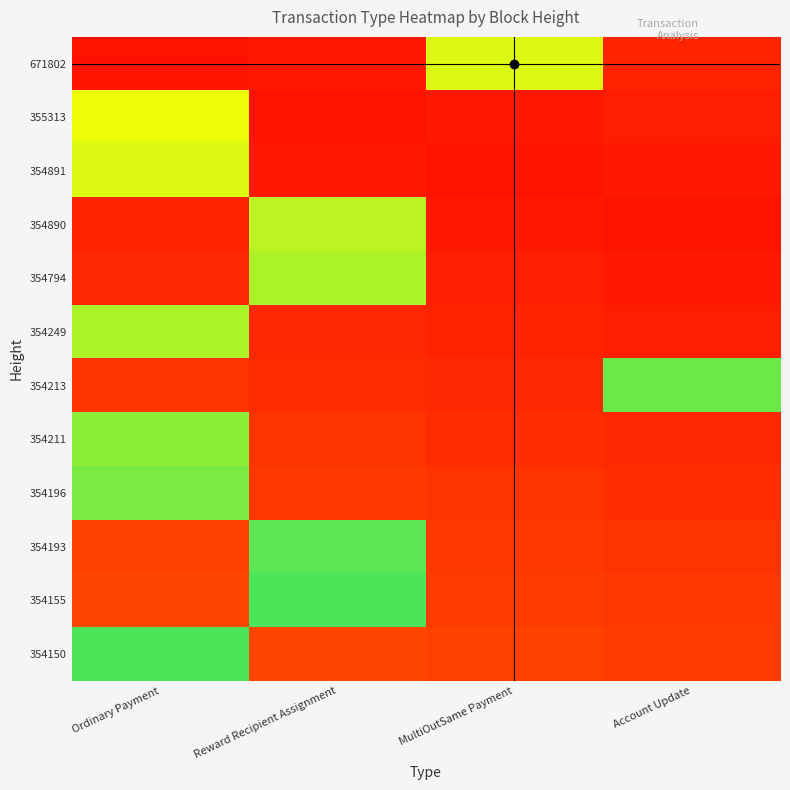

Reading left to right, list all the values displayed in this chart.

671802: Ordinary Payment=0.1	Reward Recipient Assignment=0.1	MultiOutSame Payment=0.8	Account Update=0.1
355313: Ordinary Payment=0.8	Reward Recipient Assignment=0.1	MultiOutSame Payment=0.1	Account Update=0.1
354891: Ordinary Payment=0.8	Reward Recipient Assignment=0.1	MultiOutSame Payment=0.1	Account Update=0.1
354890: Ordinary Payment=0.1	Reward Recipient Assignment=0.8	MultiOutSame Payment=0.1	Account Update=0.1
354794: Ordinary Payment=0.1	Reward Recipient Assignment=0.8	MultiOutSame Payment=0.1	Account Update=0.1
354249: Ordinary Payment=0.8	Reward Recipient Assignment=0.1	MultiOutSame Payment=0.1	Account Update=0.1
354213: Ordinary Payment=0.1	Reward Recipient Assignment=0.1	MultiOutSame Payment=0.1	Account Update=0.9
354211: Ordinary Payment=0.9	Reward Recipient Assignment=0.1	MultiOutSame Payment=0.1	Account Update=0.1
354196: Ordinary Payment=0.9	Reward Recipient Assignment=0.1	MultiOutSame Payment=0.1	Account Update=0.1
354193: Ordinary Payment=0.2	Reward Recipient Assignment=0.9	MultiOutSame Payment=0.1	Account Update=0.1
354155: Ordinary Payment=0.2	Reward Recipient Assignment=0.9	MultiOutSame Payment=0.1	Account Update=0.1
354150: Ordinary Payment=0.9	Reward Recipient Assignment=0.2	MultiOutSame Payment=0.2	Account Update=0.1